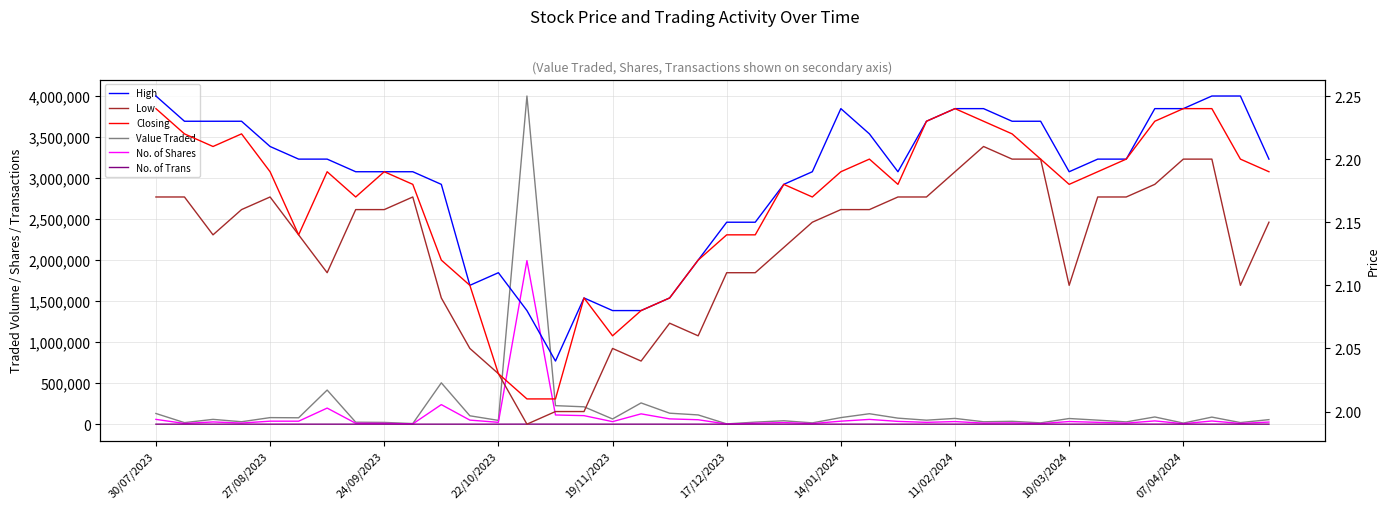

Reading left to right, what are all the values shown in this chart?

Value Traded: 130222.0	18730.0	58595.0	29583.0	79895.0	77875.0	416061.0	23885.0	21468.0	7134.0	504049.0	102112.0	46128.0	4002174.0	225855.0	211699.0	63548.0	259021.0	133819.0	112803.0	3210.0	24802.0	41521.0	15707.0	80156.0	127336.0	73488.0	48700.0	70146.0	29322.0	34846.0	15942.0	68959.0	49018.0	27755.0	87904.0	13341.0	86175.0	19417.0	55396.0
No. of Shares: 58410.0	8498.0	27179.0	13550.0	36547.0	36283.0	196096.0	11050.0	9854.0	3270.0	238424.0	49415.0	22466.0	1994892.0	112092.0	103935.0	30800.0	125819.0	64495.0	53971.0	1510.0	11629.0	19309.0	7210.0	36521.0	58044.0	33820.0	22233.0	31568.0	13195.0	15783.0	7232.0	32039.0	22446.0	12707.0	39741.0	5996.0	38654.0	9072.0	25623.0
No. of Trans: 28.0	31.0	45.0	37.0	34.0	75.0	90.0	6.0	25.0	20.0	105.0	68.0	82.0	521.0	226.0	188.0	104.0	117.0	118.0	78.0	13.0	40.0	56.0	23.0	79.0	50.0	36.0	45.0	45.0	25.0	24.0	21.0	60.0	33.0	28.0	89.0	11.0	57.0	35.0	43.0
High: 2.2	2.2	2.2	2.2	2.2	2.2	2.2	2.2	2.2	2.2	2.2	2.1	2.1	2.1	2.0	2.1	2.1	2.1	2.1	2.1	2.1	2.1	2.2	2.2	2.2	2.2	2.2	2.2	2.2	2.2	2.2	2.2	2.2	2.2	2.2	2.2	2.2	2.2	2.2	2.2
Low: 2.2	2.2	2.1	2.2	2.2	2.1	2.1	2.2	2.2	2.2	2.1	2.0	2.0	2.0	2.0	2.0	2.0	2.0	2.1	2.1	2.1	2.1	2.1	2.1	2.2	2.2	2.2	2.2	2.2	2.2	2.2	2.2	2.1	2.2	2.2	2.2	2.2	2.2	2.1	2.1
Closing: 2.2	2.2	2.2	2.2	2.2	2.1	2.2	2.2	2.2	2.2	2.1	2.1	2.0	2.0	2.0	2.1	2.1	2.1	2.1	2.1	2.1	2.1	2.2	2.2	2.2	2.2	2.2	2.2	2.2	2.2	2.2	2.2	2.2	2.2	2.2	2.2	2.2	2.2	2.2	2.2